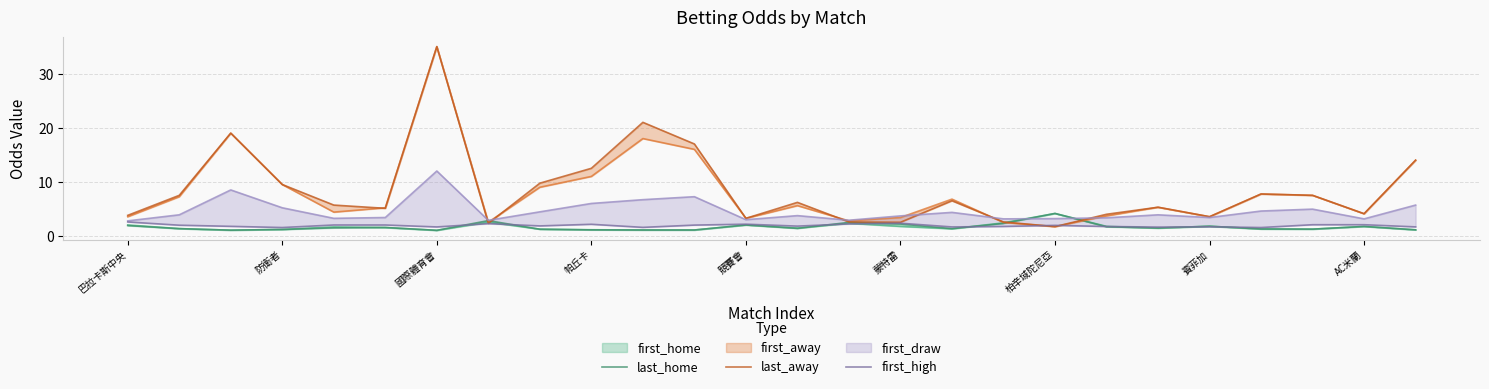

Reading left to right, list all the values displayed in this chart.

last_home: 1.9	1.3	1.1	1.2	1.5	1.6	1.0	2.8	1.2	1.1	1.1	1.1	2.0	1.4	2.5	2.2	1.3	2.3	4.2	1.7	1.4	1.8	1.3	1.2	1.8	1.1
last_away: 3.8	7.5	19.0	9.5	5.7	5.1	35.0	2.3	9.8	12.5	21.0	17.0	3.2	6.2	2.6	2.5	6.5	2.6	1.7	4.0	5.3	3.5	7.8	7.5	4.1	14.0
first_high: 2.6	2.0	1.8	1.6	2.0	2.0	1.7	2.3	1.9	2.1	1.6	2.0	2.2	1.8	2.2	2.4	1.7	1.8	1.9	1.7	1.6	1.7	1.6	2.1	2.1	1.7